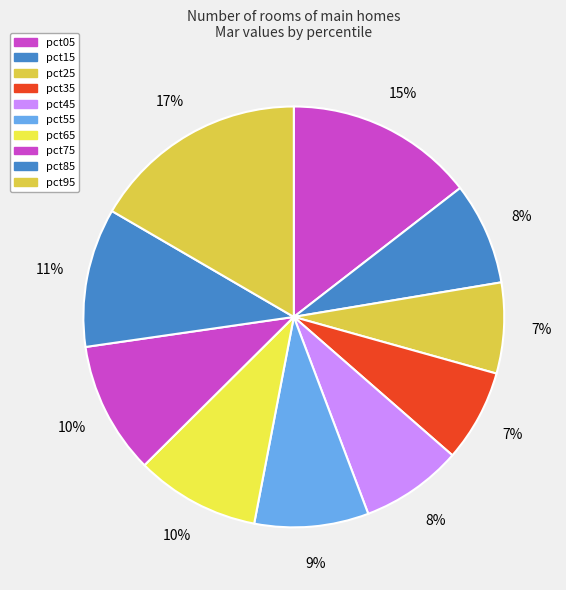

Is it true that pct25 is 7% of the pie?

True